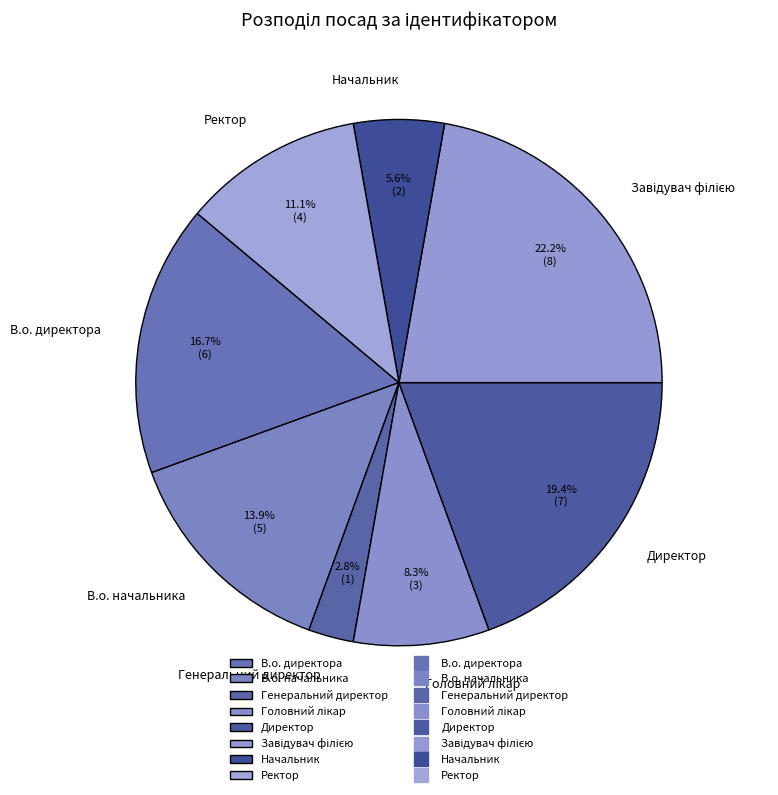

Which category has the smallest portion of the pie?

Генеральний директор